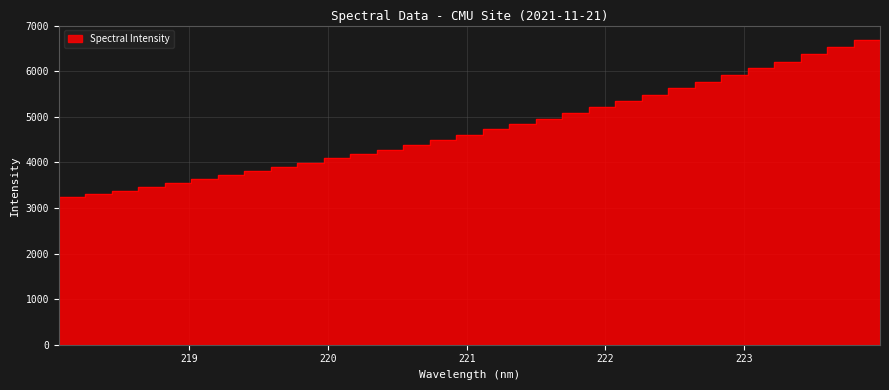

What is the change in value from 219.7801 to 223.0264?

+2014.9